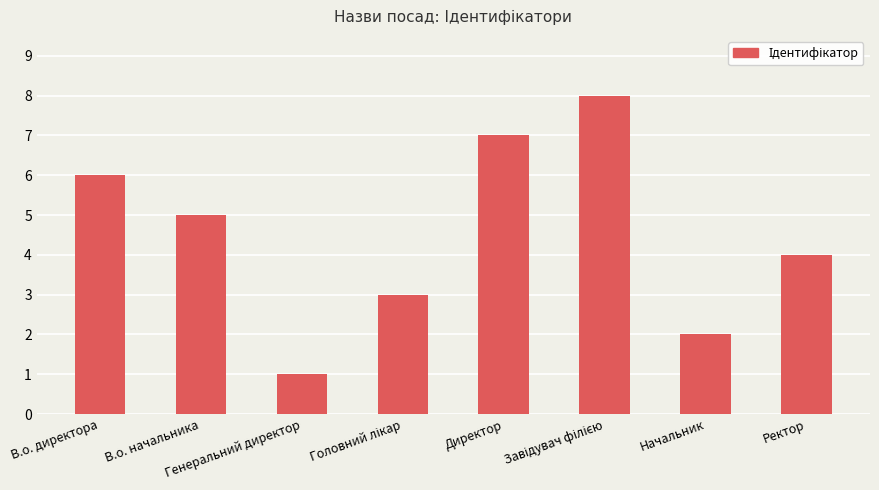

The value at Генеральний директор is 1. True or false?

True